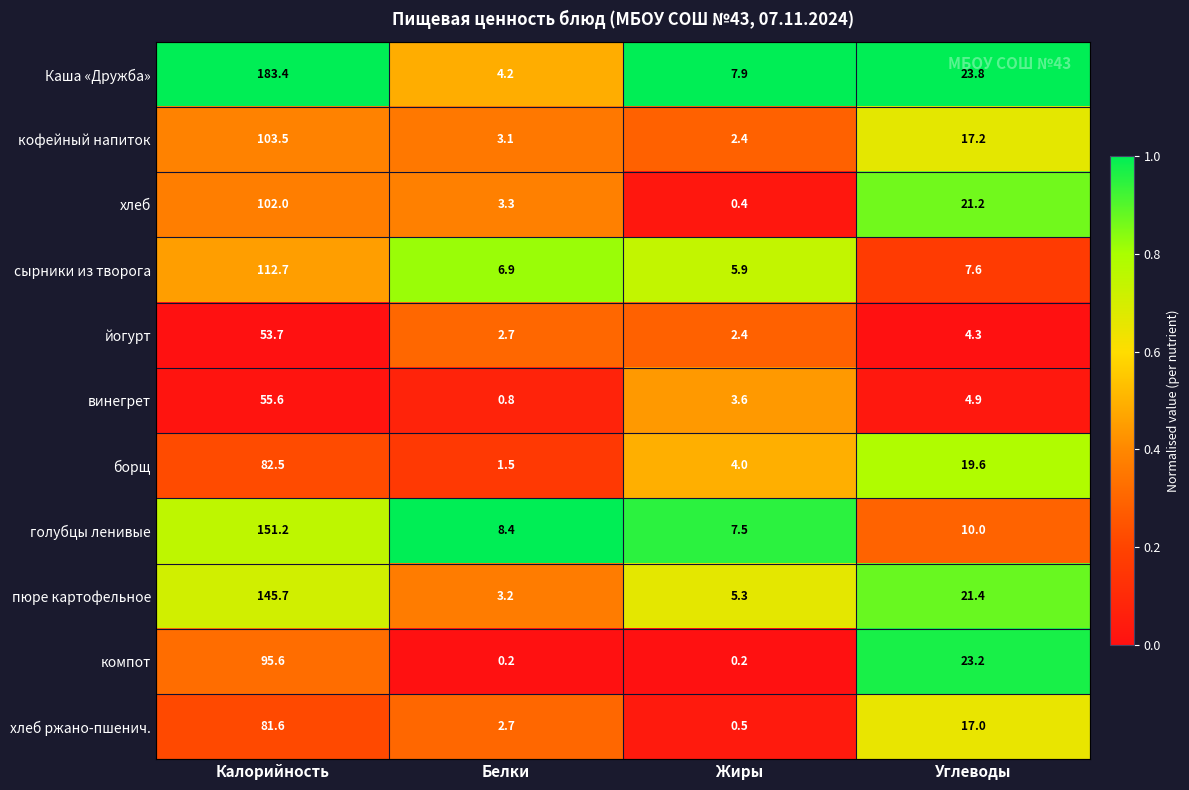

What is the approximate value of хлеб ржано-пшенич. at Углеводы?

17.0